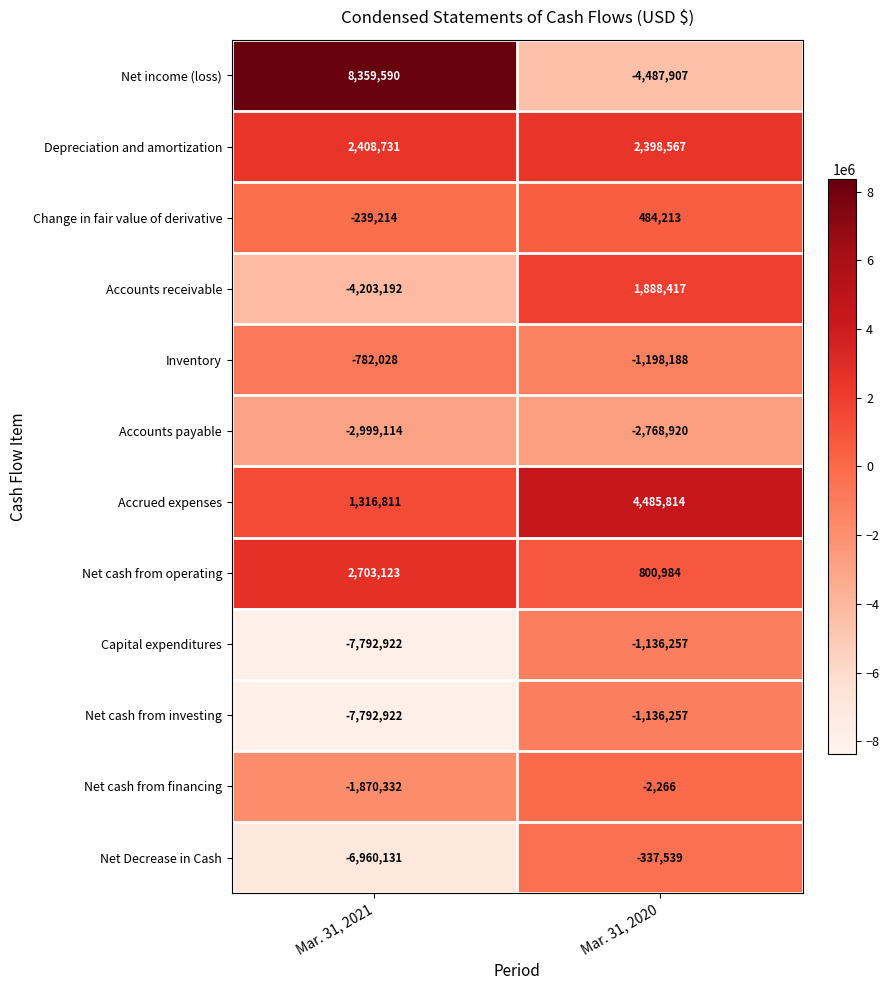

List the labels in order of Net income (loss) value, largest first.

Mar. 31, 2021, Mar. 31, 2020